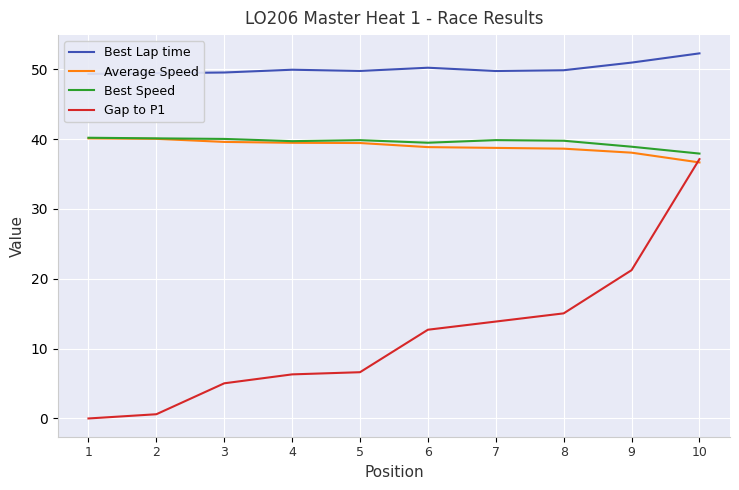

Which has a higher value, 6 or 4?

6